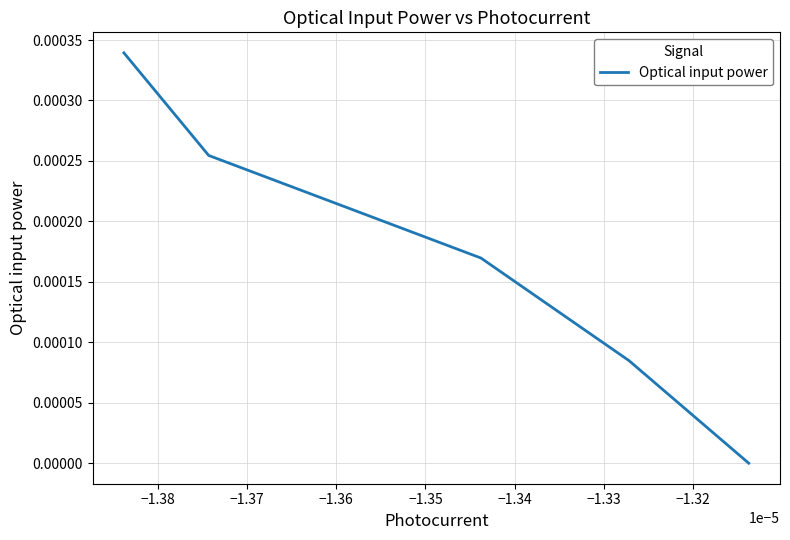

Is it true that the value at −1.36 is 0.0?

False